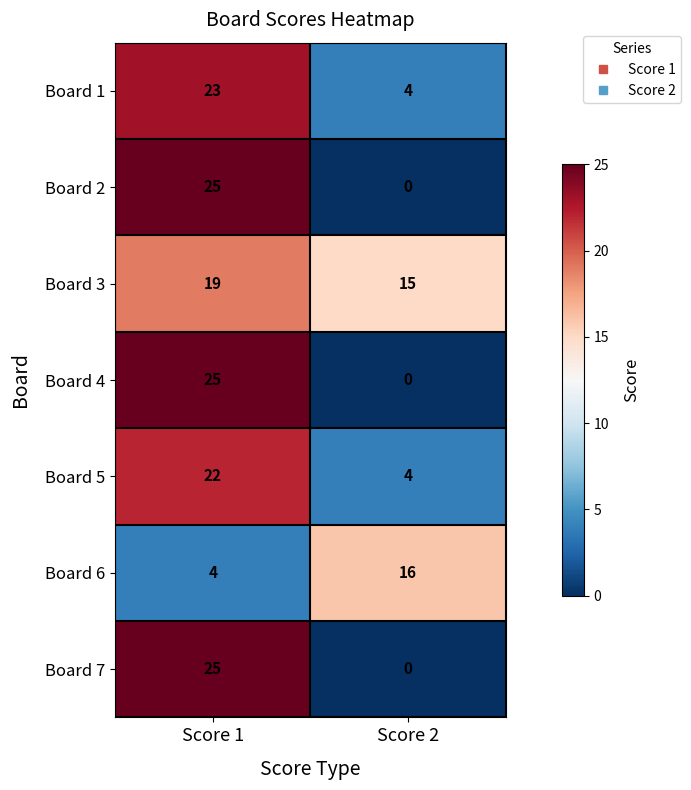

Reading left to right, transcribe all the data shown in this chart.

Board 1: Score 1=23	Score 2=4
Board 2: Score 1=25	Score 2=0
Board 3: Score 1=19	Score 2=15
Board 4: Score 1=25	Score 2=0
Board 5: Score 1=22	Score 2=4
Board 6: Score 1=4	Score 2=16
Board 7: Score 1=25	Score 2=0